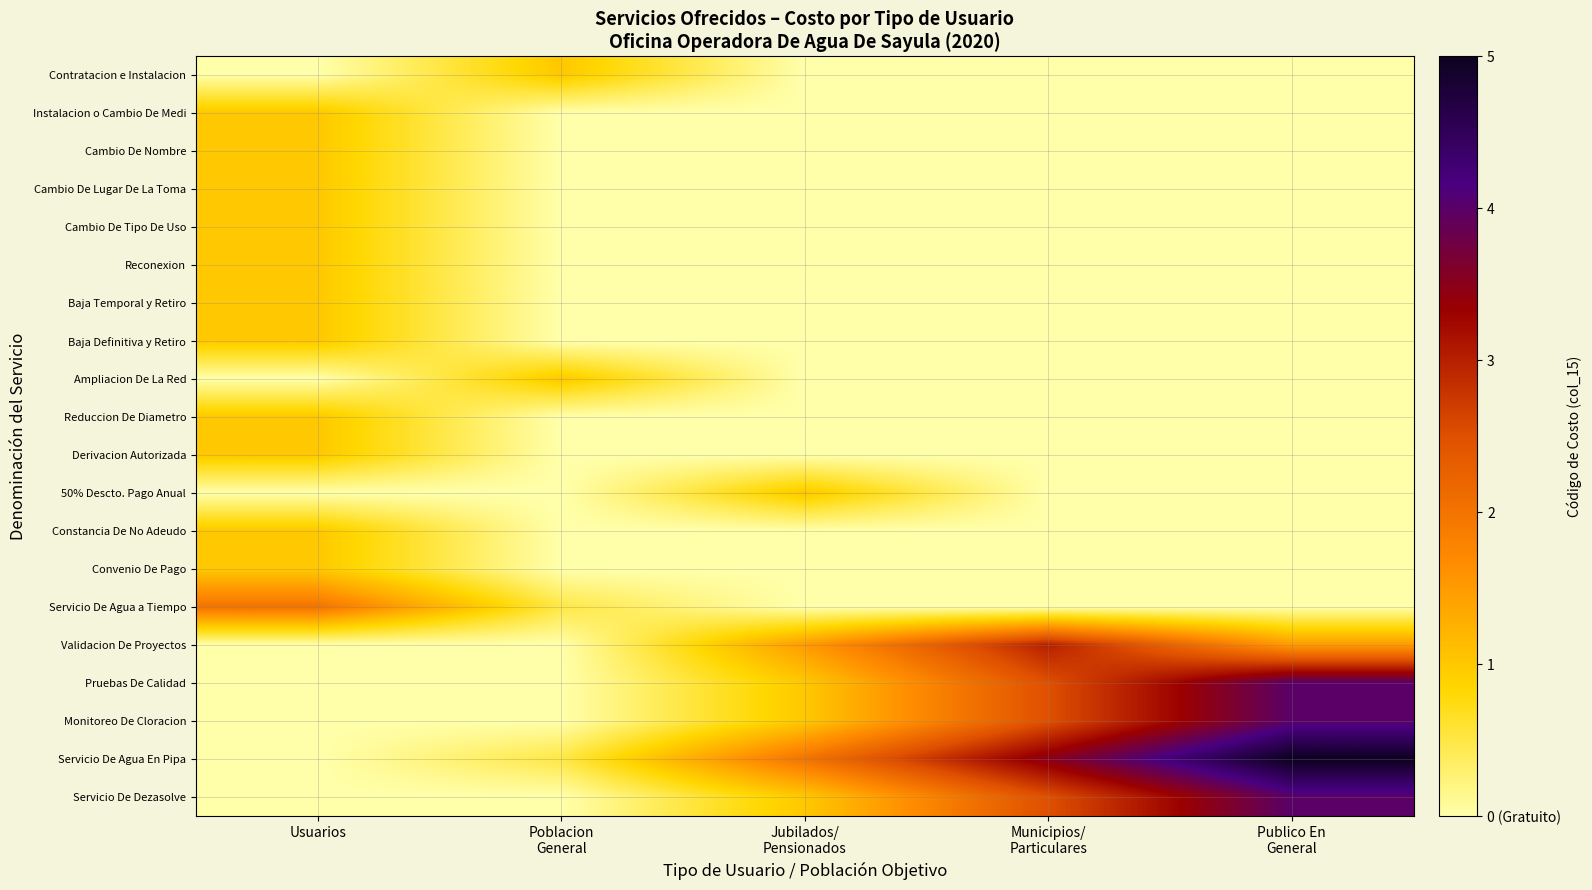

Reading right to left, extract all data points from this chart.

Contratacion e Instalacion: Publico En
General=0.0	Municipios/
Particulares=0.0	Jubilados/
Pensionados=0.0	Poblacion
General=1.0	Usuarios=0.0
Instalacion o Cambio De Medi: Publico En
General=0.0	Municipios/
Particulares=0.0	Jubilados/
Pensionados=0.0	Poblacion
General=0.0	Usuarios=1.0
Cambio De Nombre: Publico En
General=0.0	Municipios/
Particulares=0.0	Jubilados/
Pensionados=0.0	Poblacion
General=0.0	Usuarios=1.0
Cambio De Lugar De La Toma: Publico En
General=0.0	Municipios/
Particulares=0.0	Jubilados/
Pensionados=0.0	Poblacion
General=0.0	Usuarios=1.0
Cambio De Tipo De Uso: Publico En
General=0.0	Municipios/
Particulares=0.0	Jubilados/
Pensionados=0.0	Poblacion
General=0.0	Usuarios=1.0
Reconexion: Publico En
General=0.0	Municipios/
Particulares=0.0	Jubilados/
Pensionados=0.0	Poblacion
General=0.0	Usuarios=1.0
Baja Temporal y Retiro: Publico En
General=0.0	Municipios/
Particulares=0.0	Jubilados/
Pensionados=0.0	Poblacion
General=0.0	Usuarios=1.0
Baja Definitiva y Retiro: Publico En
General=0.0	Municipios/
Particulares=0.0	Jubilados/
Pensionados=0.0	Poblacion
General=0.0	Usuarios=1.0
Ampliacion De La Red: Publico En
General=0.0	Municipios/
Particulares=0.0	Jubilados/
Pensionados=0.0	Poblacion
General=1.0	Usuarios=0.0
Reduccion De Diametro: Publico En
General=0.0	Municipios/
Particulares=0.0	Jubilados/
Pensionados=0.0	Poblacion
General=0.0	Usuarios=1.0
Derivacion Autorizada: Publico En
General=0.0	Municipios/
Particulares=0.0	Jubilados/
Pensionados=0.0	Poblacion
General=0.0	Usuarios=1.0
50% Descto. Pago Anual: Publico En
General=0.0	Municipios/
Particulares=0.0	Jubilados/
Pensionados=1.0	Poblacion
General=0.0	Usuarios=0.0
Constancia De No Adeudo: Publico En
General=0.0	Municipios/
Particulares=0.0	Jubilados/
Pensionados=0.0	Poblacion
General=0.0	Usuarios=1.0
Convenio De Pago: Publico En
General=0.0	Municipios/
Particulares=0.0	Jubilados/
Pensionados=0.0	Poblacion
General=0.0	Usuarios=1.0
Servicio De Agua a Tiempo: Publico En
General=0.0	Municipios/
Particulares=0.0	Jubilados/
Pensionados=0.0	Poblacion
General=0.5	Usuarios=2.0
Validacion De Proyectos: Publico En
General=1.5	Municipios/
Particulares=3.0	Jubilados/
Pensionados=1.5	Poblacion
General=0.0	Usuarios=0.0
Pruebas De Calidad: Publico En
General=4.0	Municipios/
Particulares=2.5	Jubilados/
Pensionados=1.0	Poblacion
General=0.0	Usuarios=0.0
Monitoreo De Cloracion: Publico En
General=4.0	Municipios/
Particulares=2.5	Jubilados/
Pensionados=1.0	Poblacion
General=0.0	Usuarios=0.0
Servicio De Agua En Pipa: Publico En
General=5.0	Municipios/
Particulares=3.5	Jubilados/
Pensionados=2.0	Poblacion
General=0.5	Usuarios=0.0
Servicio De Dezasolve: Publico En
General=4.0	Municipios/
Particulares=2.5	Jubilados/
Pensionados=1.0	Poblacion
General=0.0	Usuarios=0.0